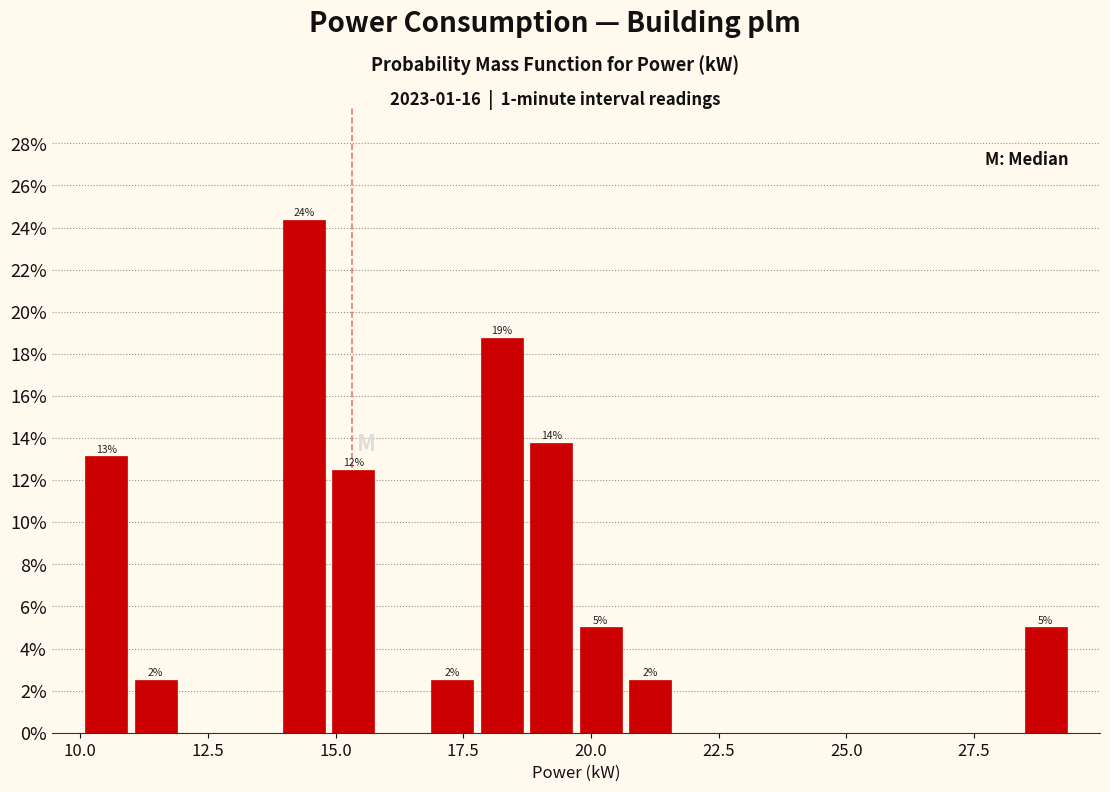

Around what value on the x-axis is the tallest bar? Give the approximate position of its centre, as read against the axis.

14.5